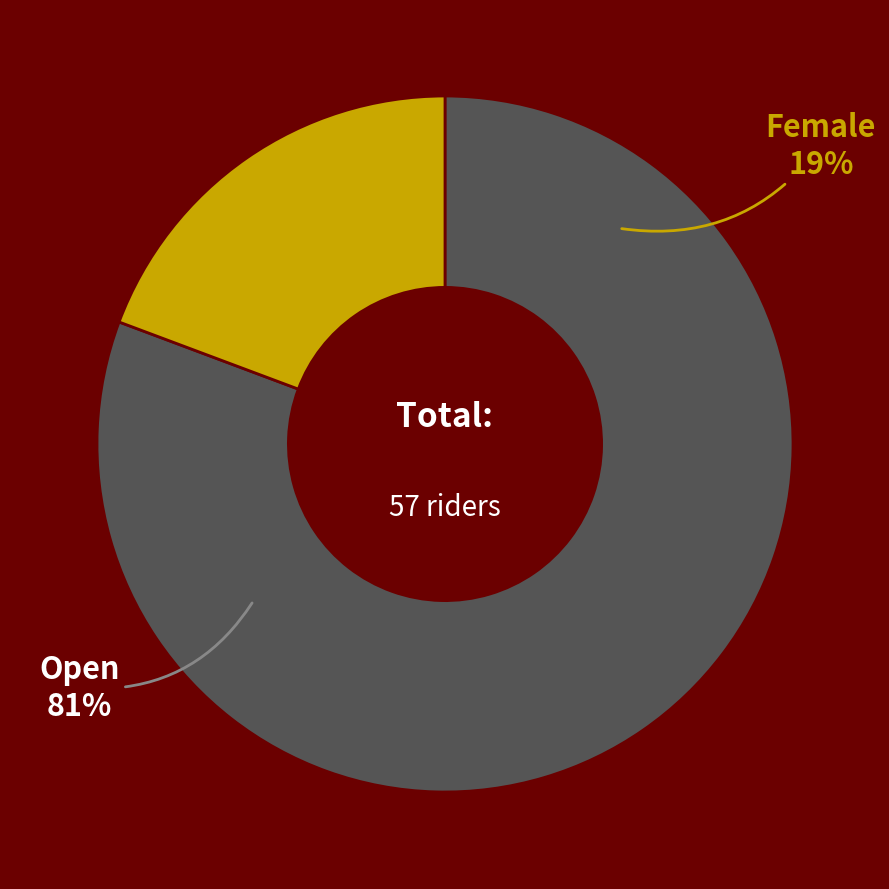

How much of the chart is everything except Female?

80.7%